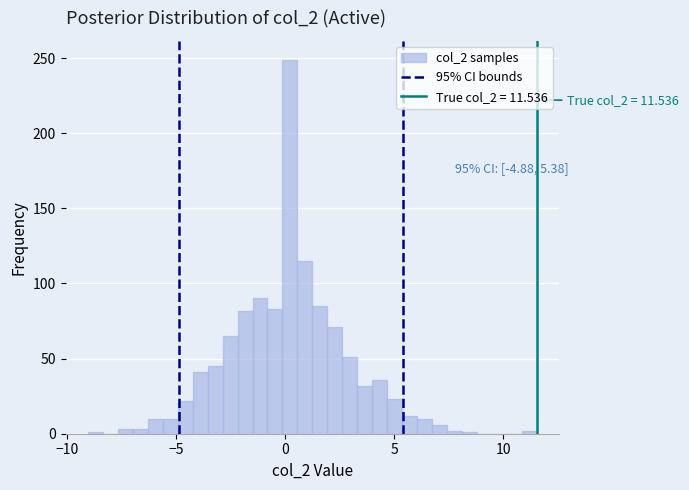

Read against the x-axis, roughly where is the centre of the tallest bar?

0.0